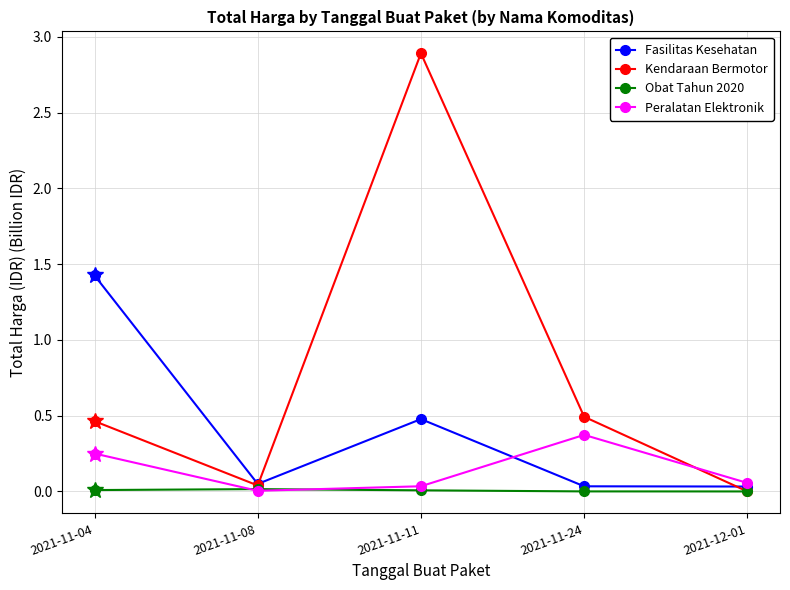

Rank the series by their average value, from highest to lowest.

Kendaraan Bermotor, Fasilitas Kesehatan, Peralatan Elektronik, Obat Tahun 2020